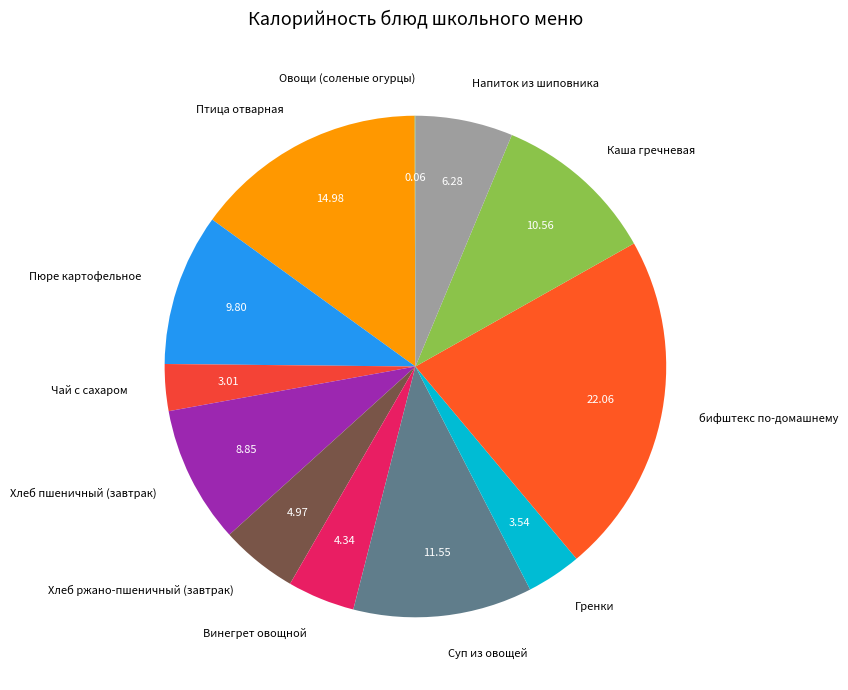

Does Хлеб пшеничный (завтрак) represent more than half of the total?

No